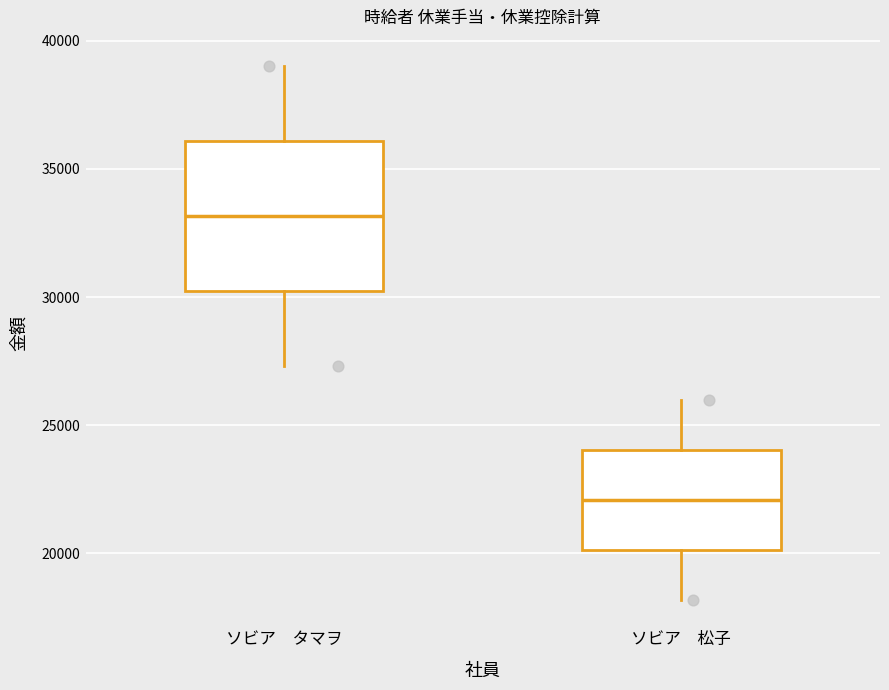

Comparing the boxes themselves (not the whiskers), which one is the tallest?

ソビア タマヲ